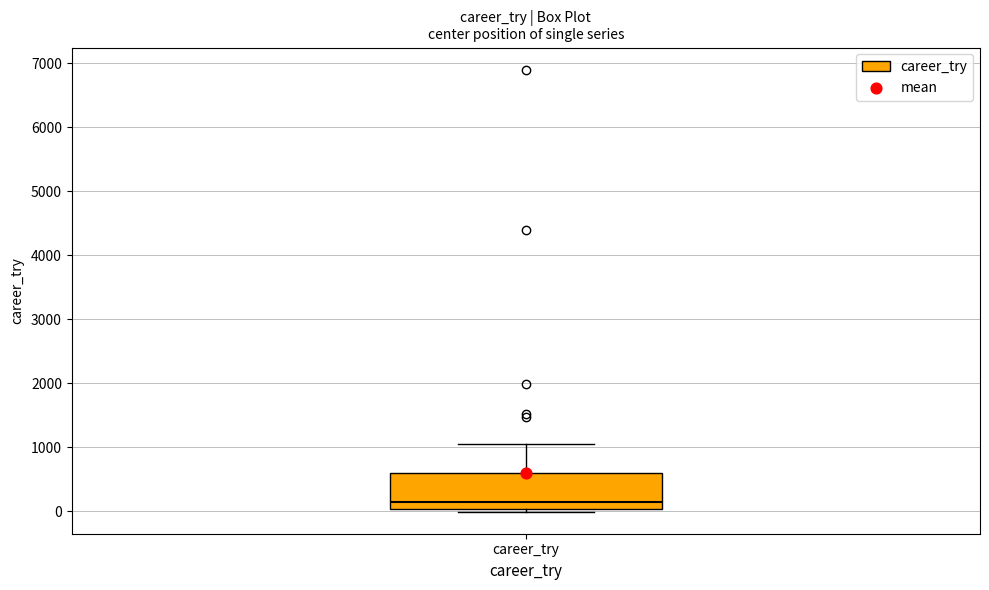

Transcribe this box plot: give where the median line is, the range the box spans, and where the two whiskers end, as read against the y-axis. The values are not printed on the chart, so give them approximately, as read against the axis.

median 100, box 0 to 600, whiskers 0 (just below the box's lower edge) to 1100